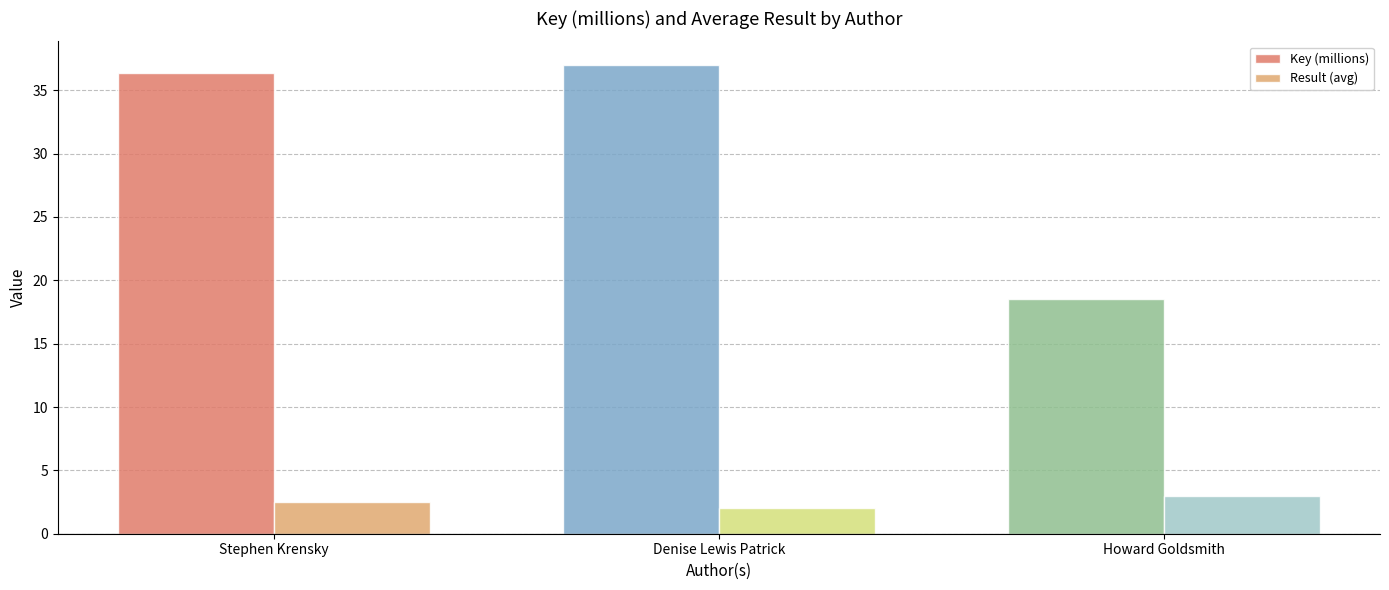

Which label corresponds to the smallest value in the chart?

Denise Lewis Patrick